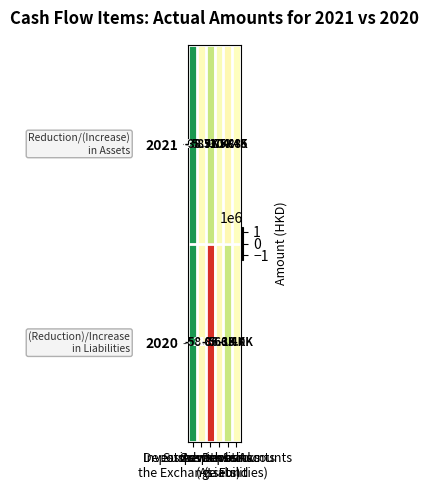

Is it true that 2020 equals 779240 at Deposits?

False